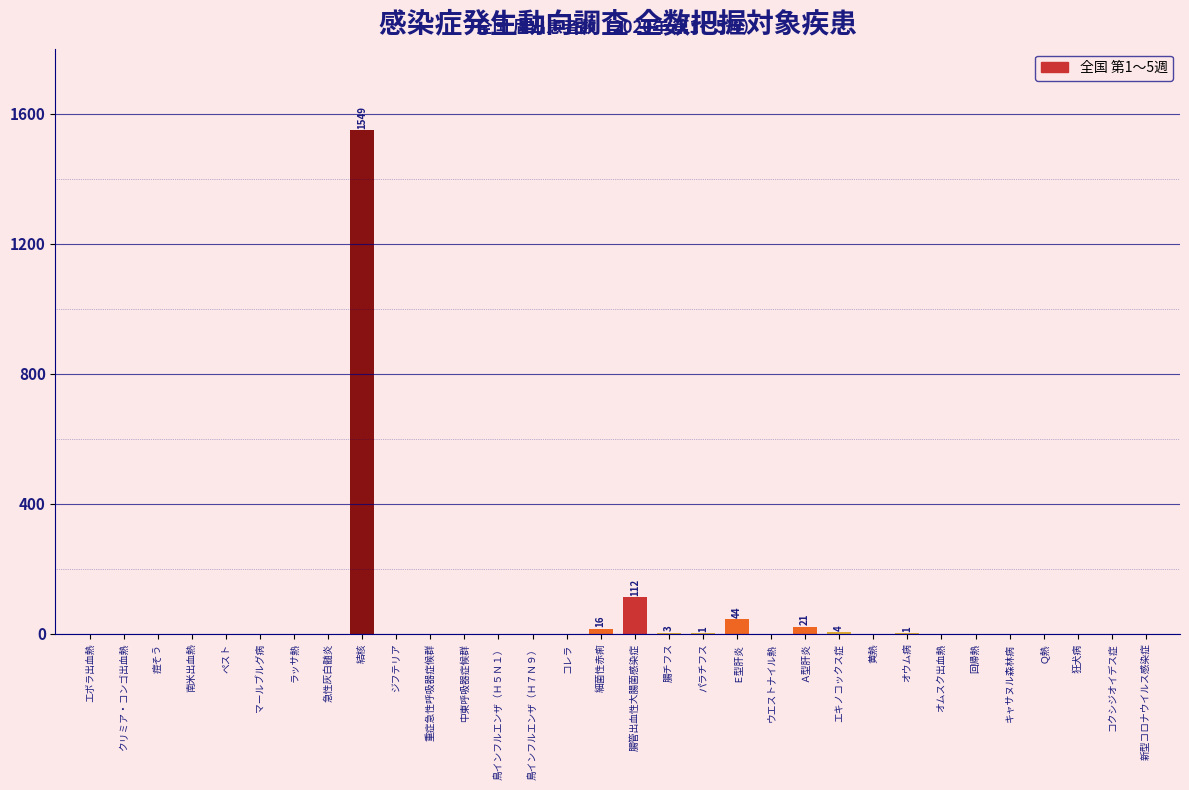

What is the sum of all values?

1751